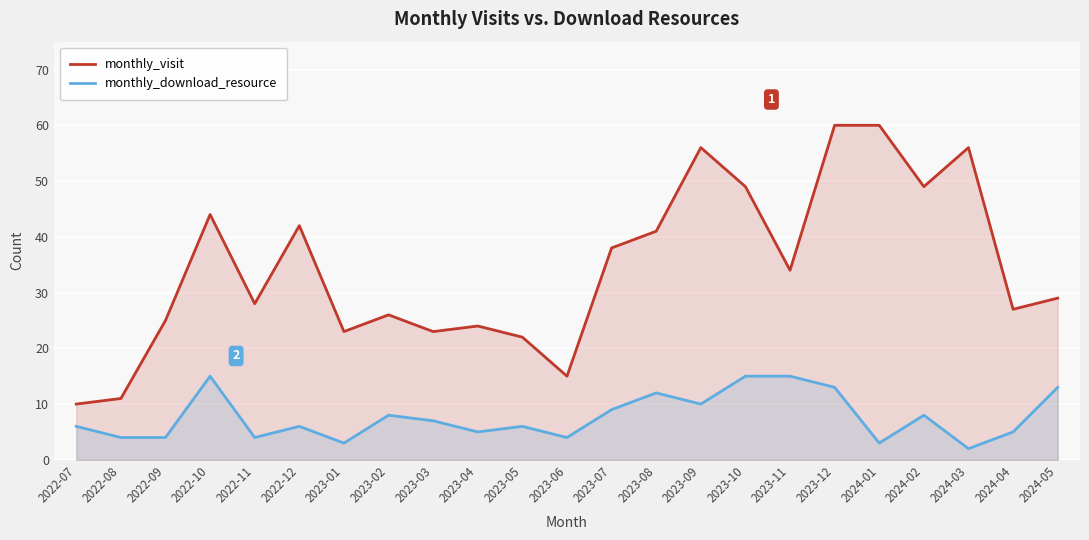

What is the difference between the maximum and second lowest values in the monthly_visit series?

49